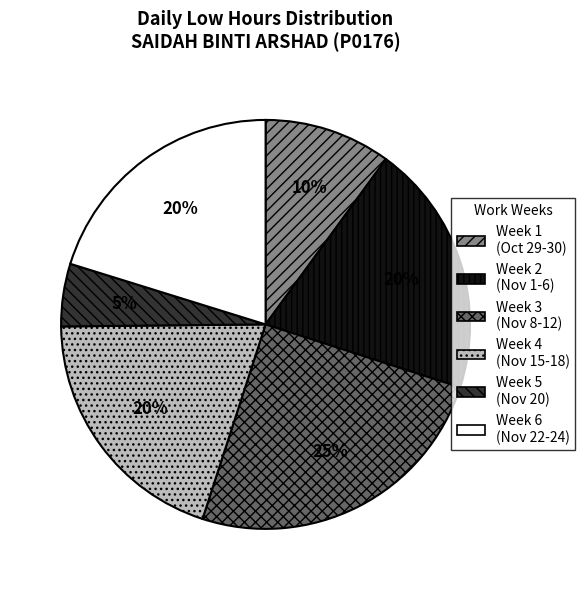

How many slices are in this pie chart?

6